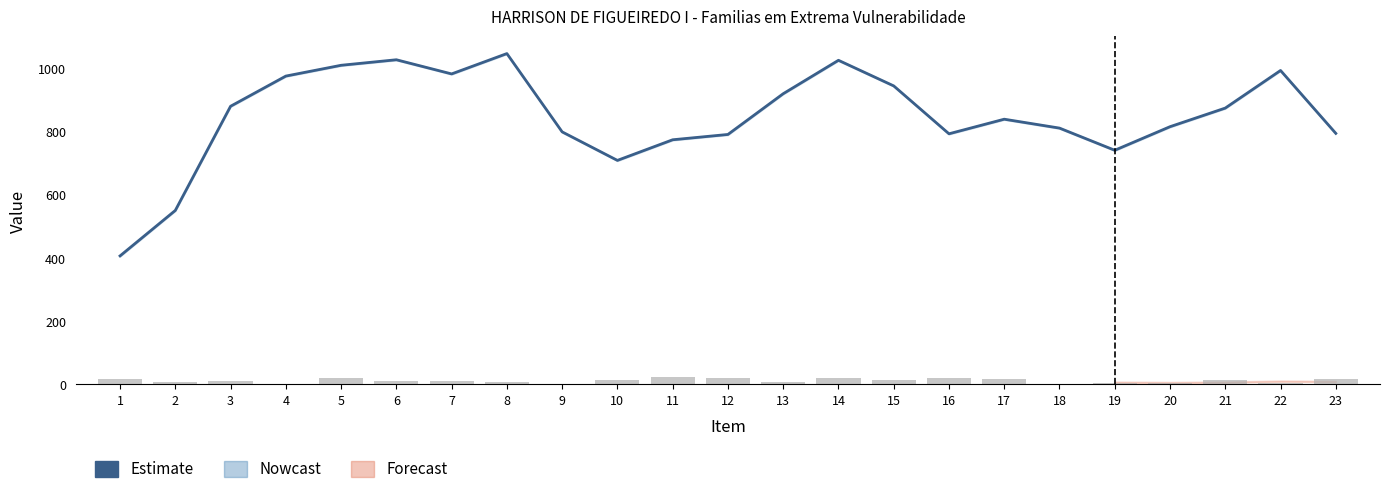

What is the change in value from 16 to 23?

+1.4